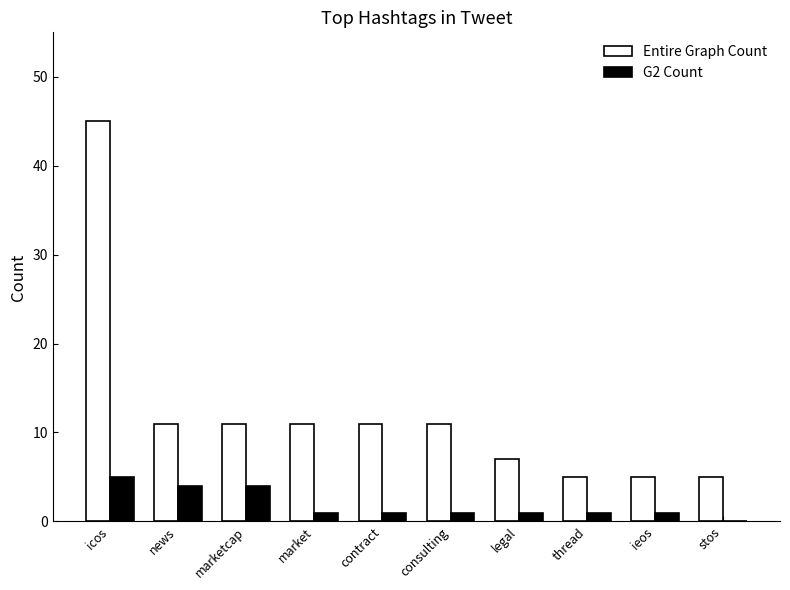

What is the sum of all Entire Graph Count values?

122